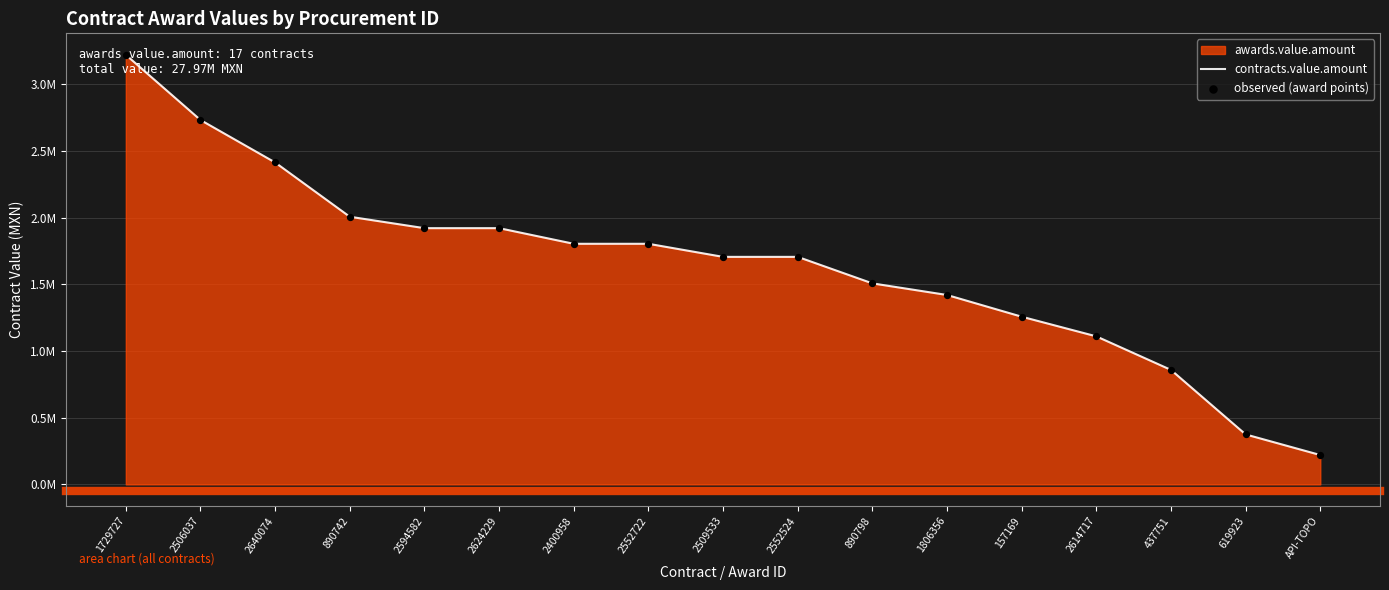

Which series has the largest total across all categories?

contracts.value.amount